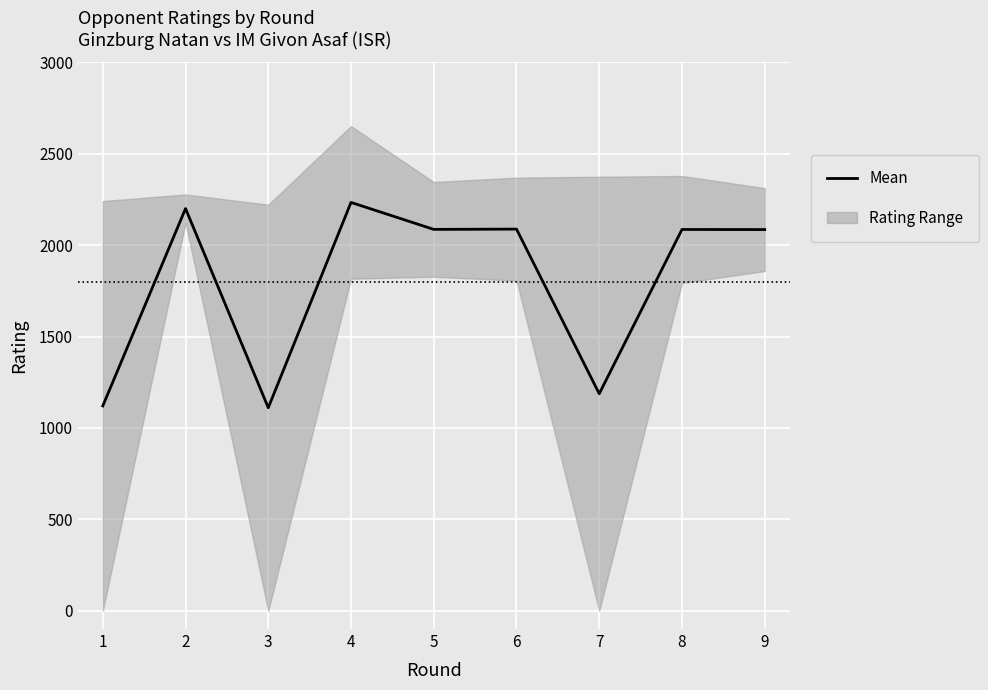

What is the difference between the second highest and second lowest values?

1079.5